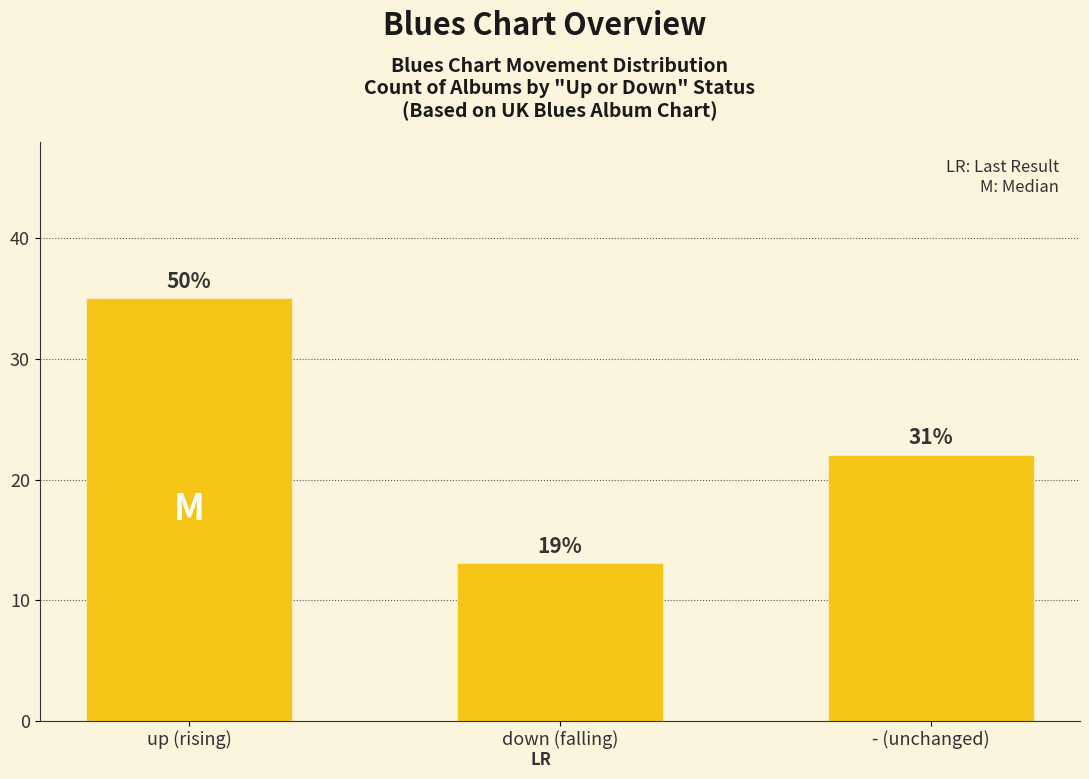

Reading left to right, what are all the values shown in this chart?

up (rising)=35	down (falling)=13	- (unchanged)=22